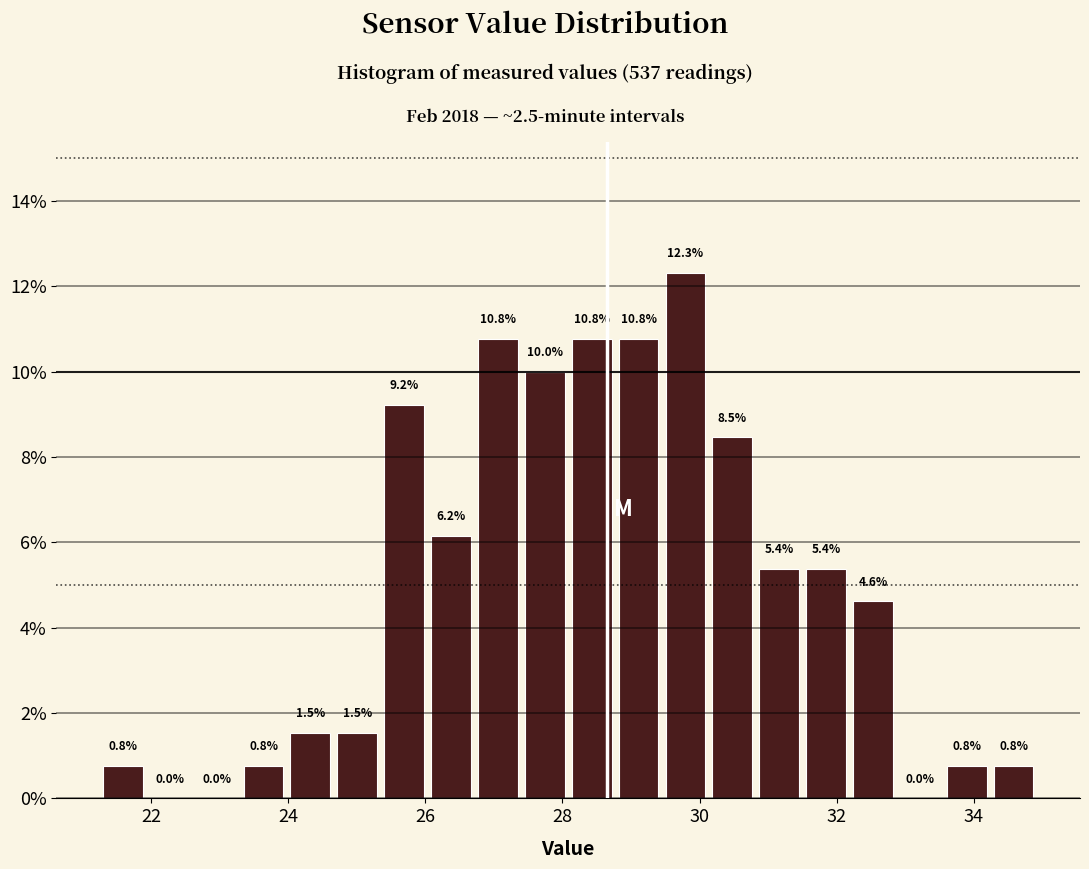

Read against the x-axis, roughly where is the centre of the tallest bar?

29.8